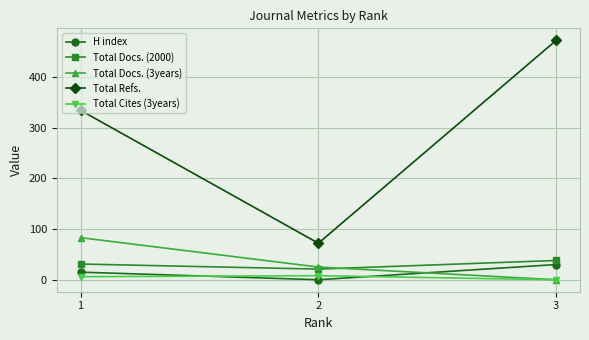

What is the sum of all Total Docs. (2000) values?

90